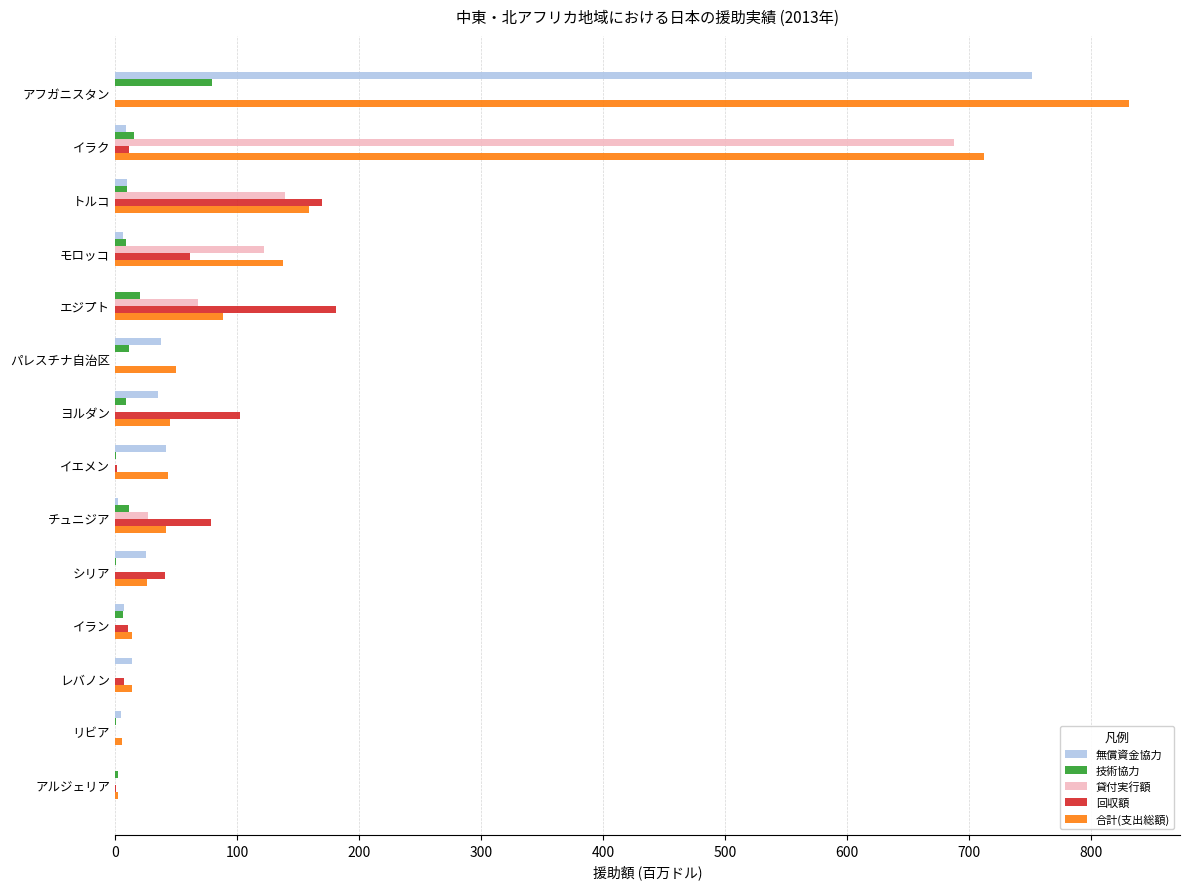

Is it true that 技術協力 equals 25.1 at アフガニスタン?

False